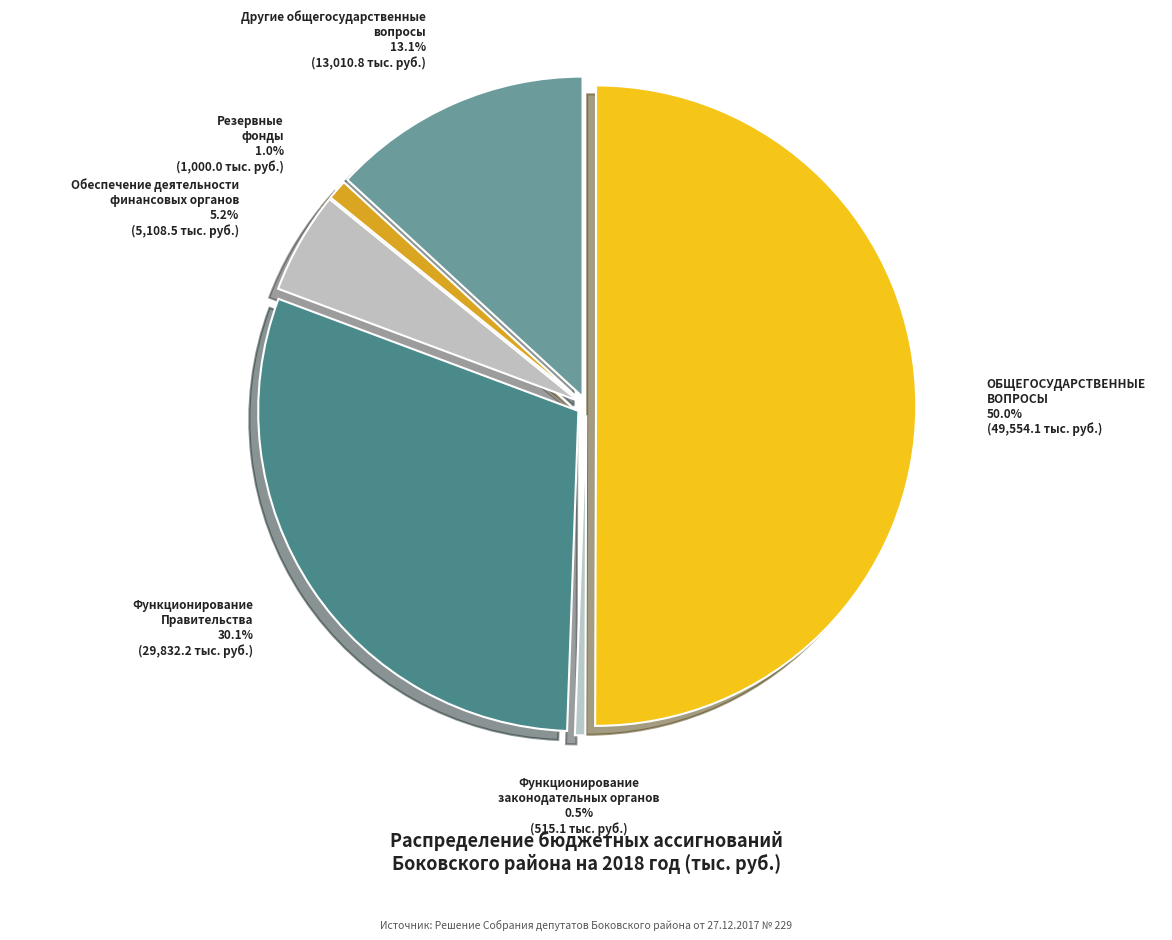

What is the change in value from Функционирование Правительства to Другие общегосударственные вопросы?

-16821.4